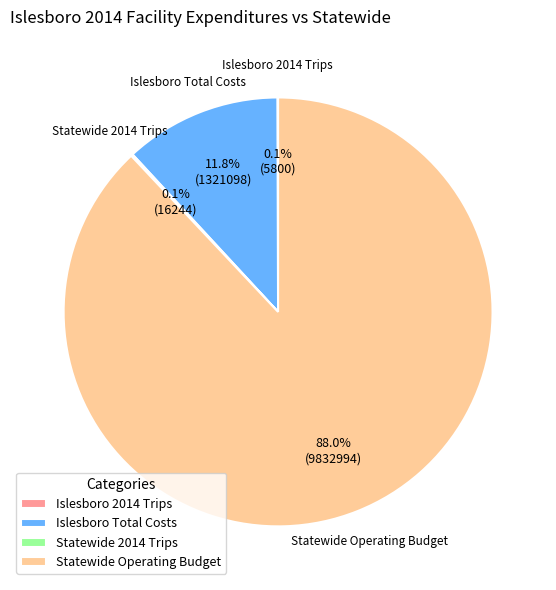

To the nearest percent, what is the difference between the largest and smallest slice percentages?

88%